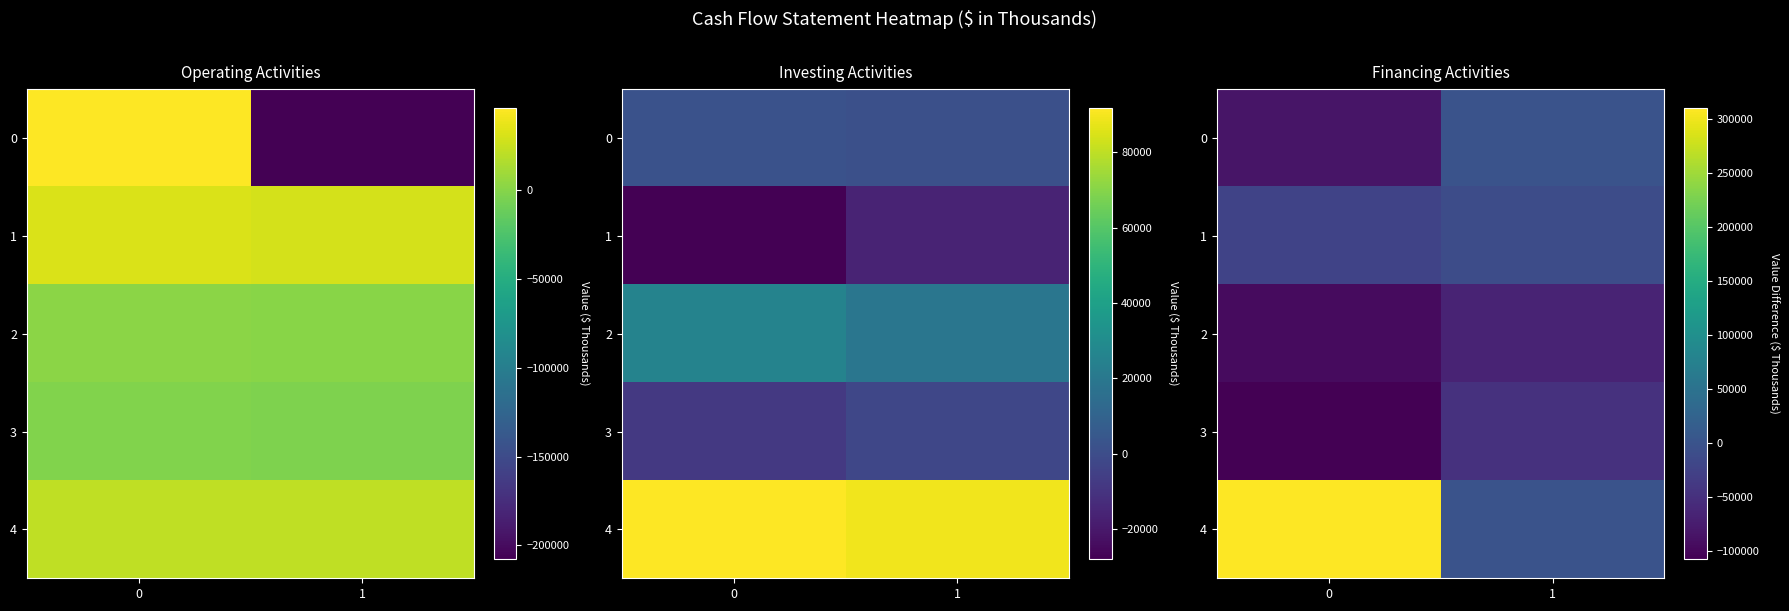

What is the highest value of the 3 series?

-48476